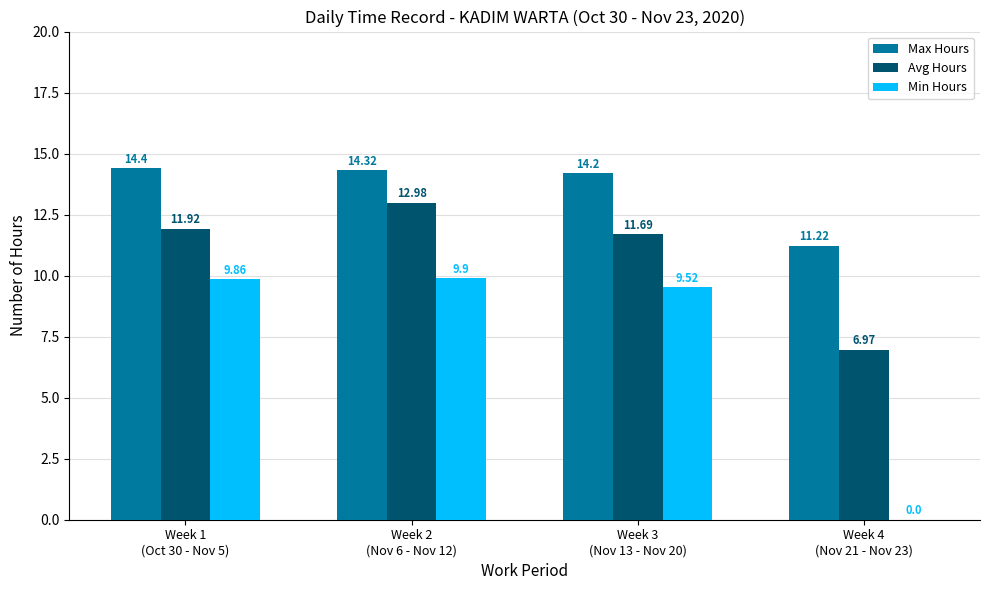

Which series has the largest total across all categories?

Max Hours